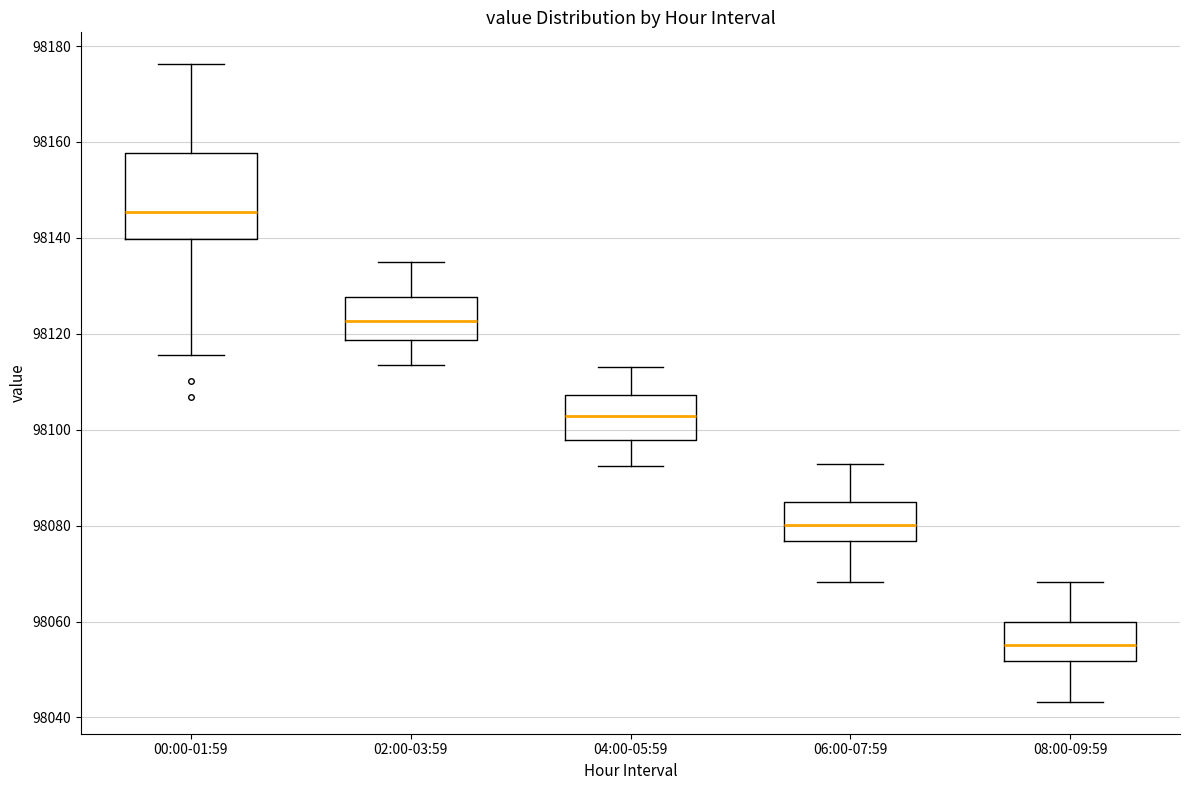

Reading left to right, transcribe this box plot: for each box, give where its median line is, the range the box spans, and where its two whiskers end, as read against the y-axis. The values are not printed on the chart, so give them approximately, as read against the axis.

00:00-01:59: median 98146, box 98140 to 98158, whiskers 98116 to 98176
02:00-03:59: median 98122, box 98118 to 98128, whiskers 98114 to 98136
04:00-05:59: median 98102, box 98098 to 98108, whiskers 98092 to 98114
06:00-07:59: median 98080, box 98076 to 98084, whiskers 98068 to 98092
08:00-09:59: median 98056, box 98052 to 98060, whiskers 98044 to 98068